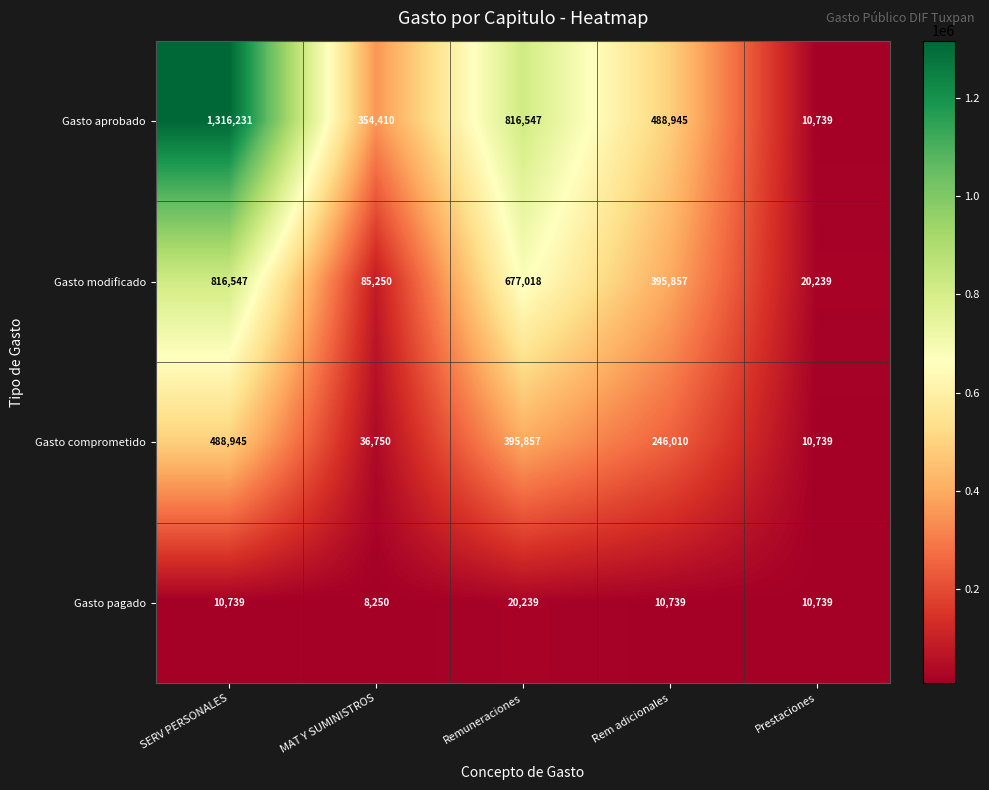

True or false: Gasto modificado has a value of 85250 at MAT Y SUMINISTROS.

True